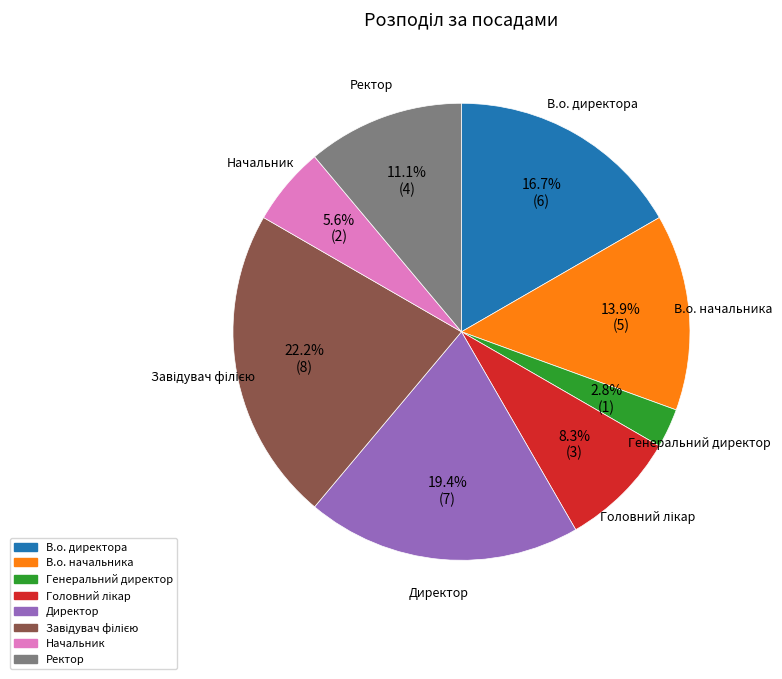

Combined, what portion of the pie is Генеральний директор and Ректор?

13.9%